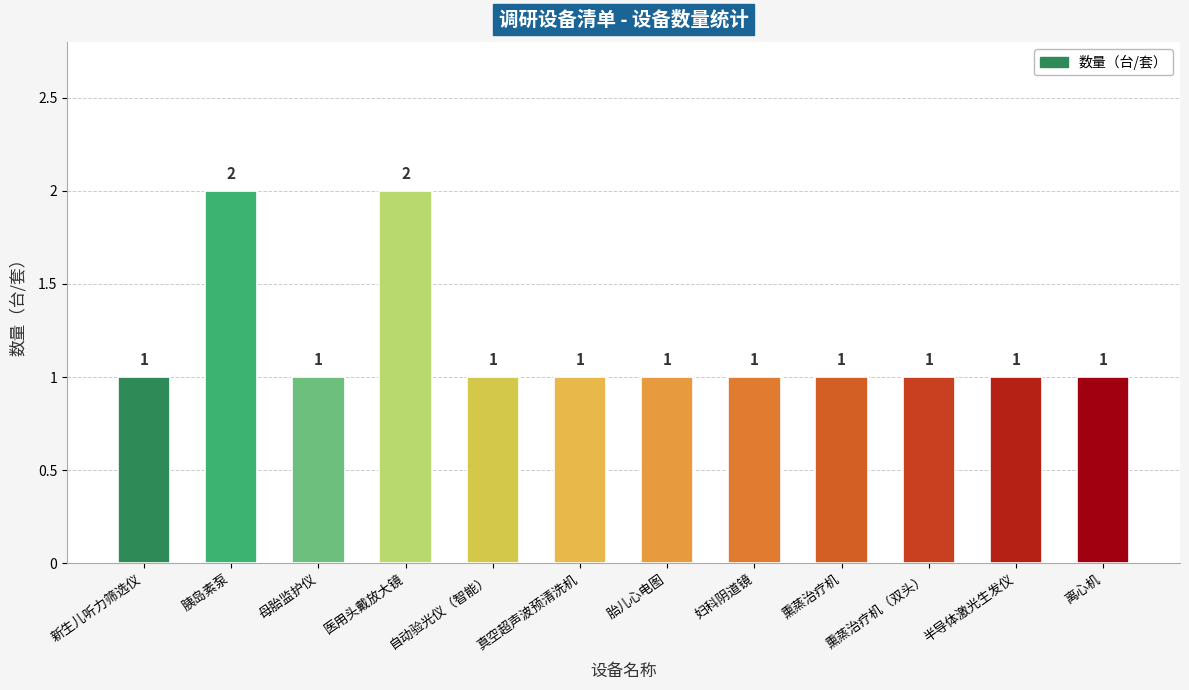

What is the value of the 12th bar from the left?

1